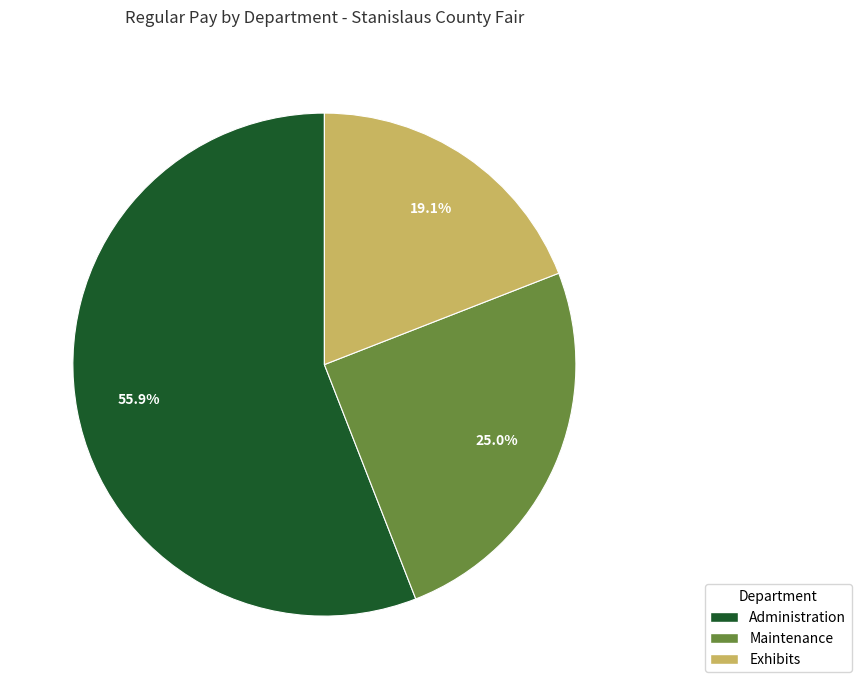

Rank the categories by value from lowest to highest.

Exhibits, Maintenance, Administration